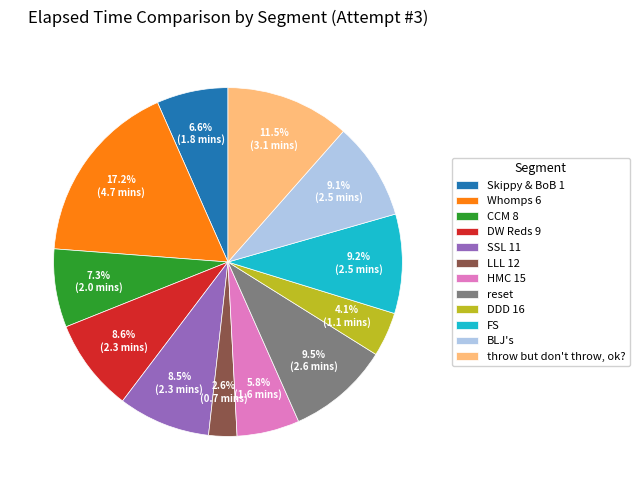

Is there a majority slice in this chart?

No